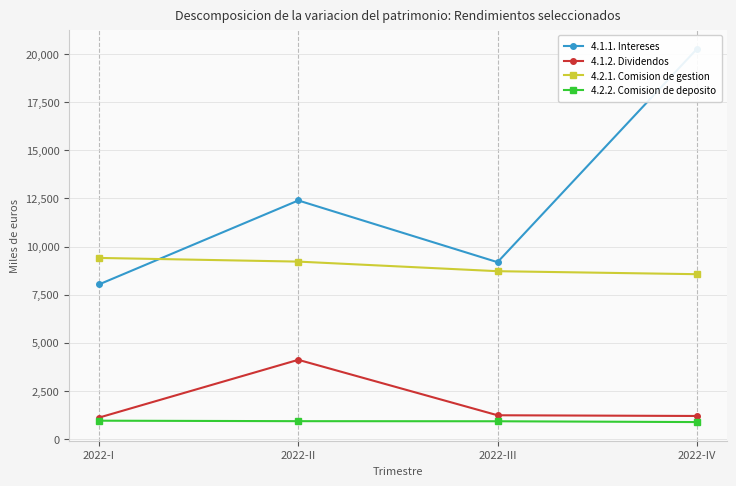

Reading right to left, extract all data points from this chart.

4.1.1. Intereses: 20258	9186	12393	8031
4.1.2. Dividendos: 1195	1232	4113	1111
4.2.1. Comision de gestion: 8562	8718	9216	9407
4.2.2. Comision de deposito: 878	920	925	950